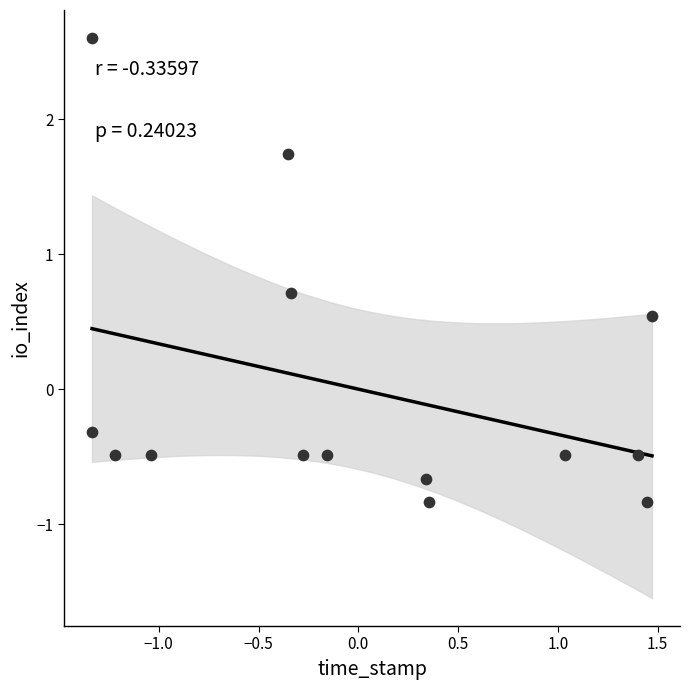

What Y value in the scatter plot is closest to 0?

-0.3